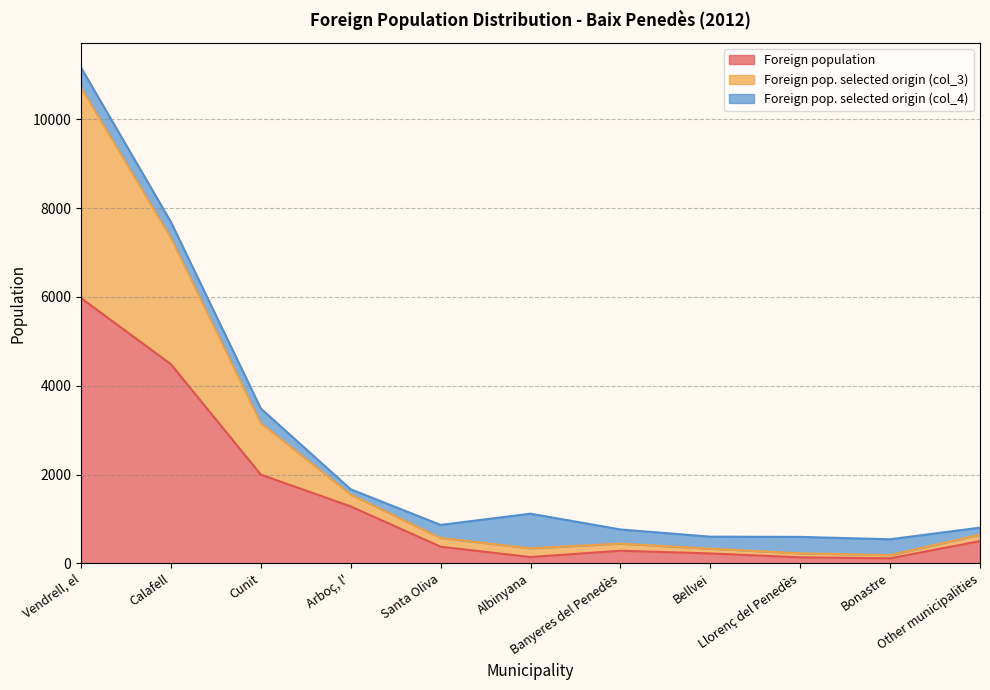

At which label does Foreign population first exceed 374?

Vendrell, el